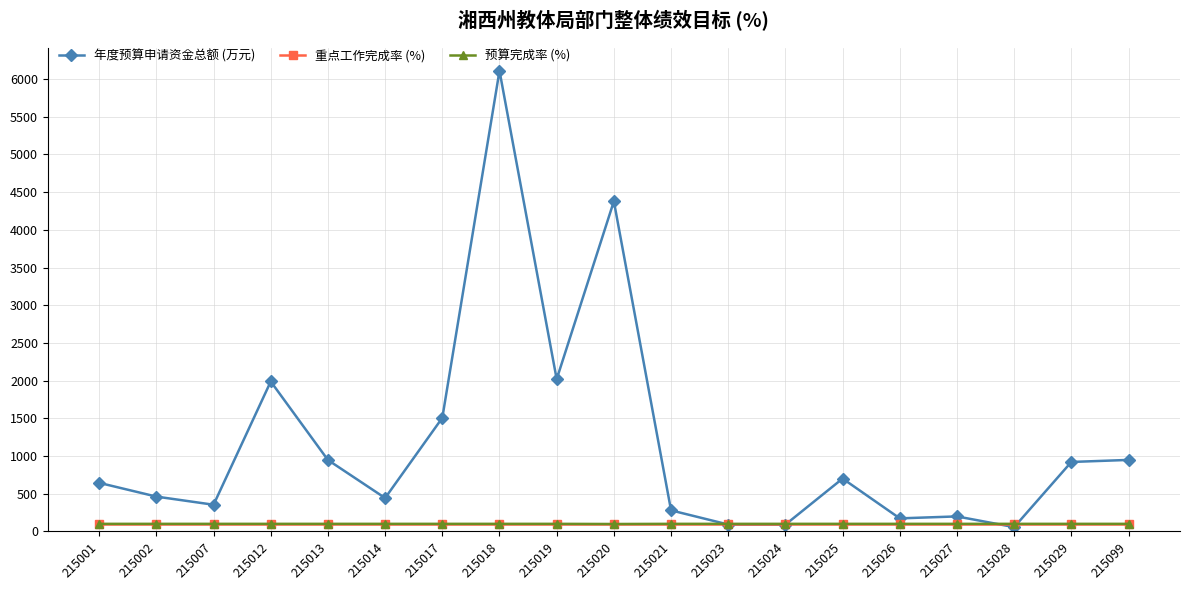

What is the difference between the second highest and minimum values in the 预算完成率 (%) series?

2.0